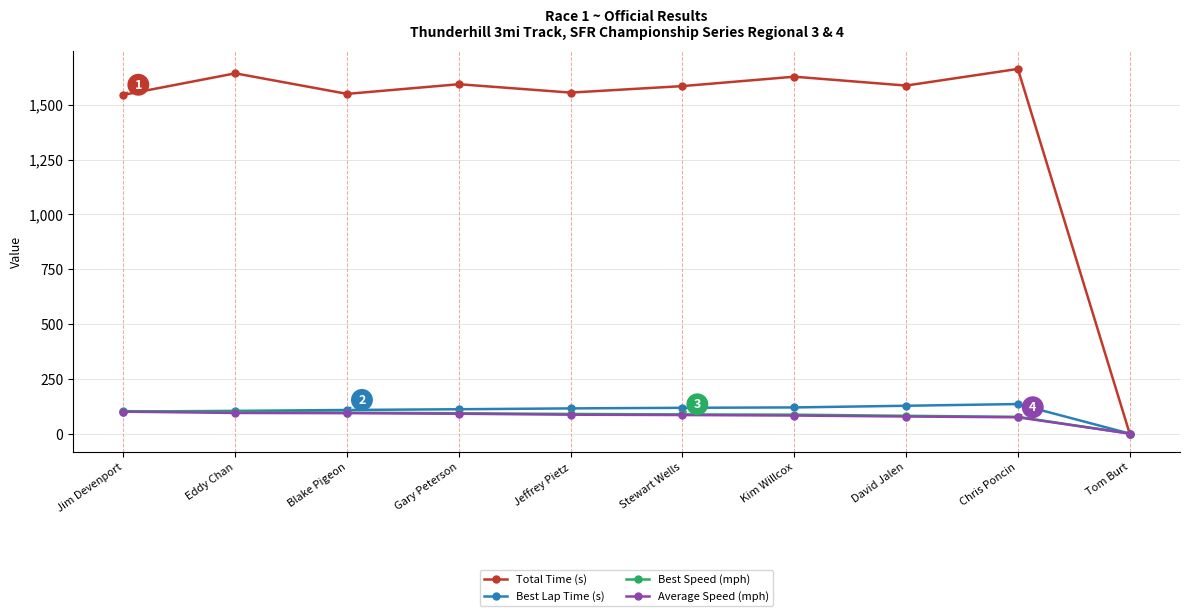

At which category does Total Time (s) reach its first local peak?

Eddy Chan